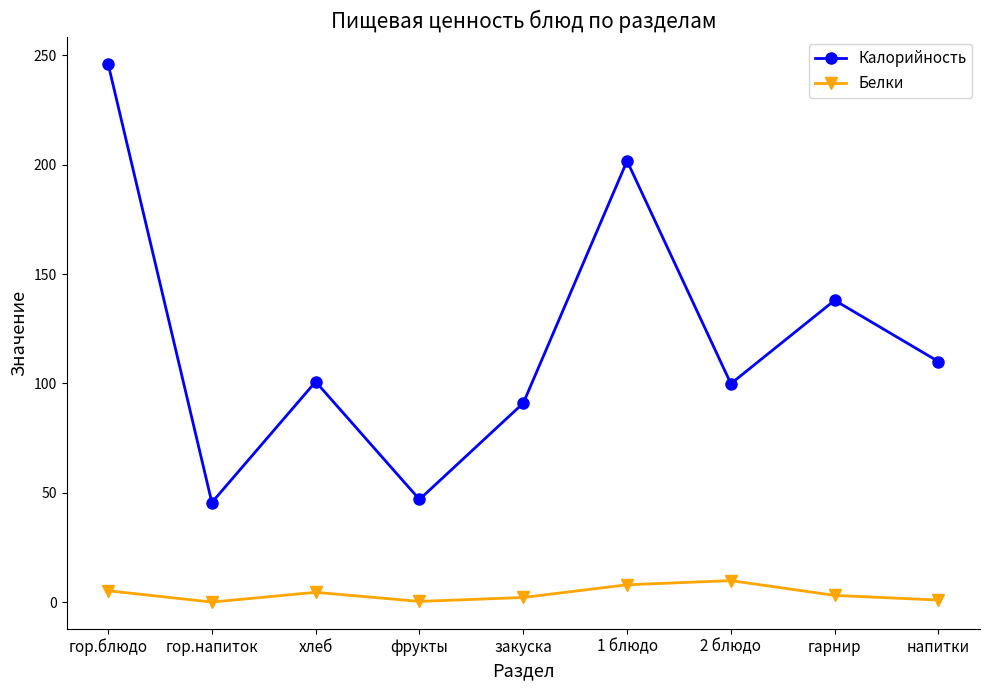

The Калорийность series shows 138.0 at гарнир. True or false?

True